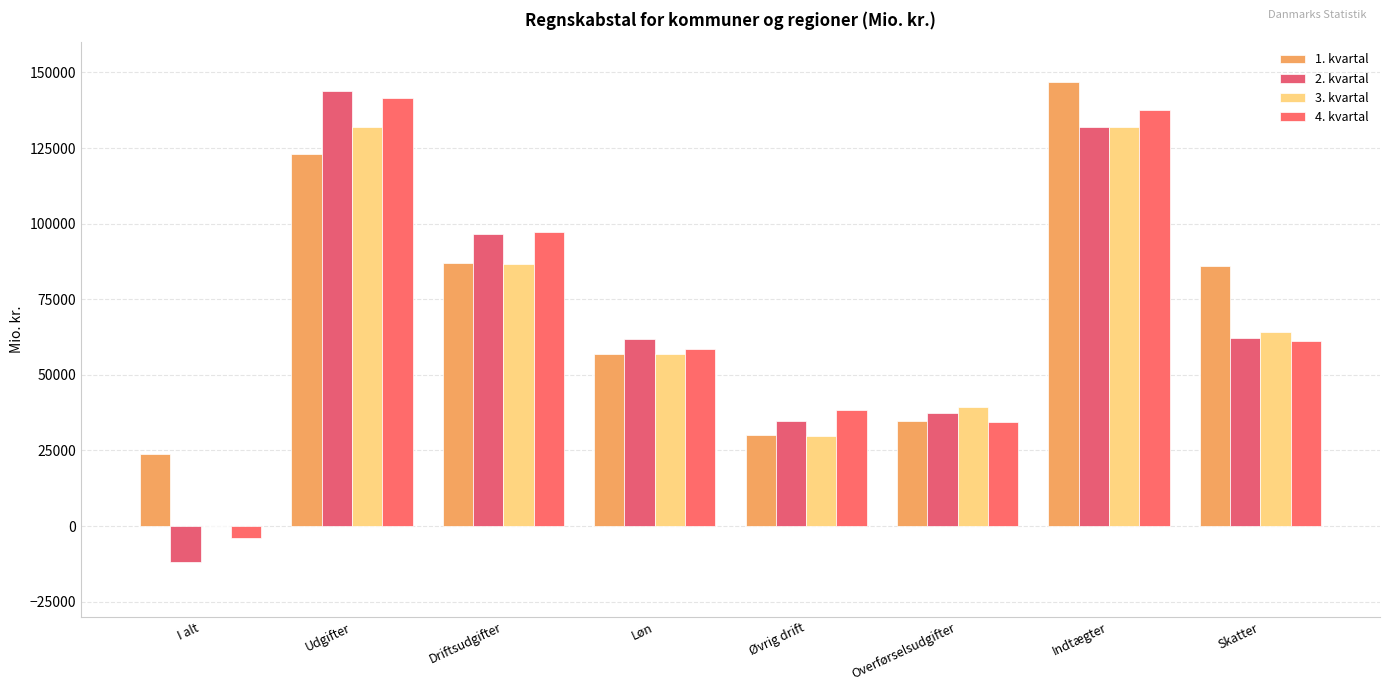

What is the sum of all 2. kvartal values?

556240.6